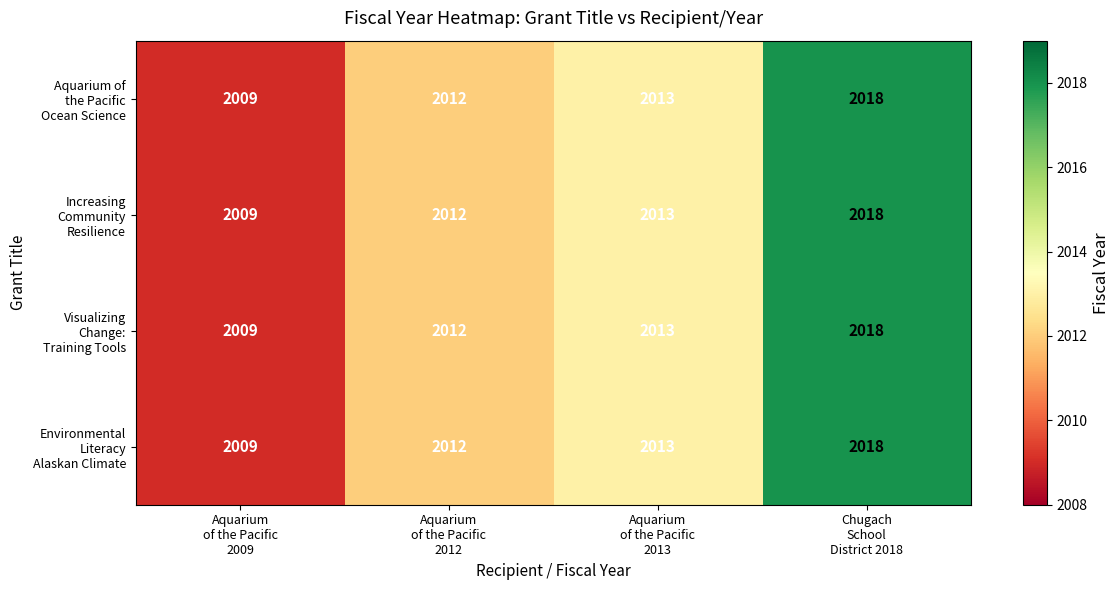

What is the smallest value displayed?

2009